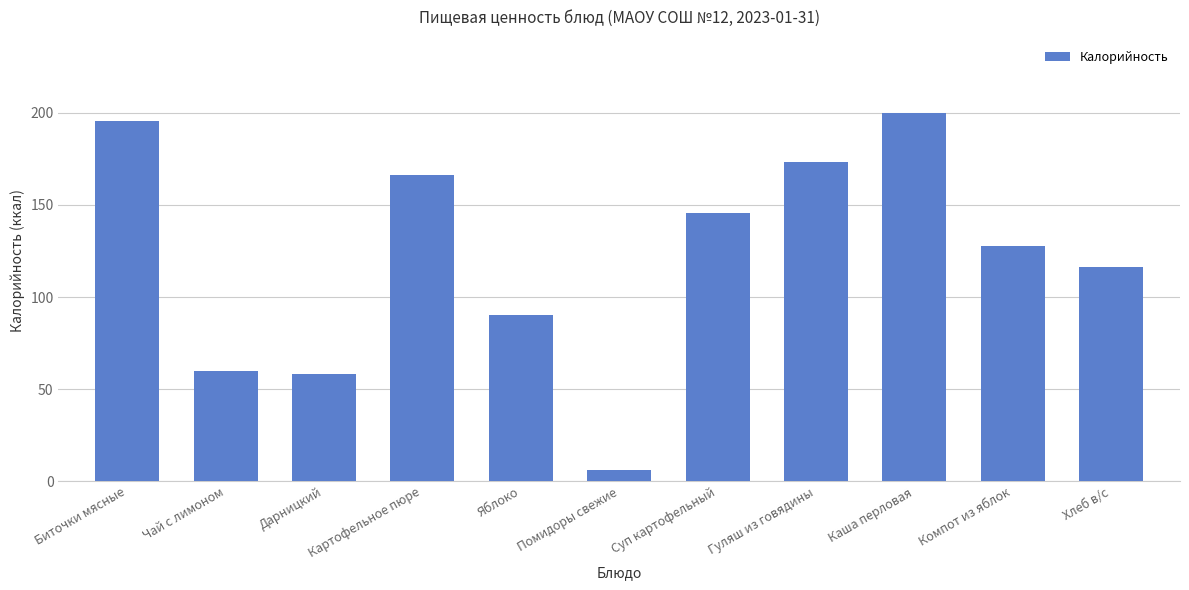

Where does the data first go above 127?

Биточки мясные